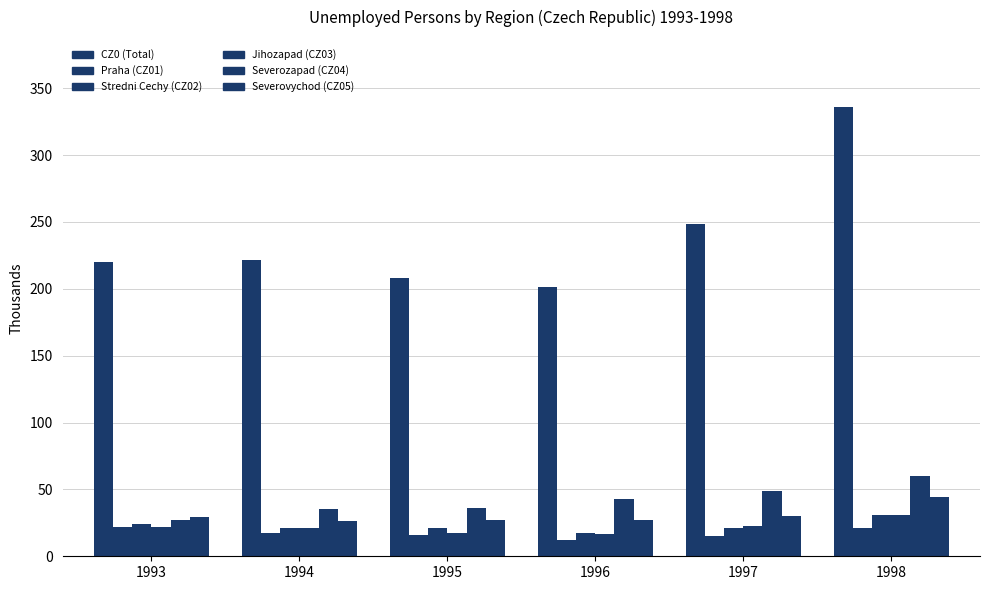

Which series changed the most between 1993 and 1997?

CZ0 (Total)